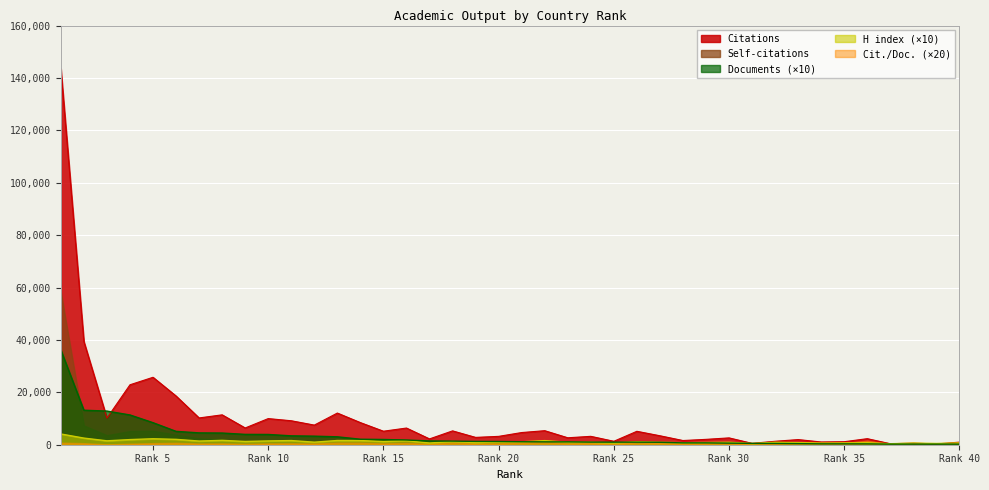

True or false: Documents and Self-citations intersect in this chart.

True